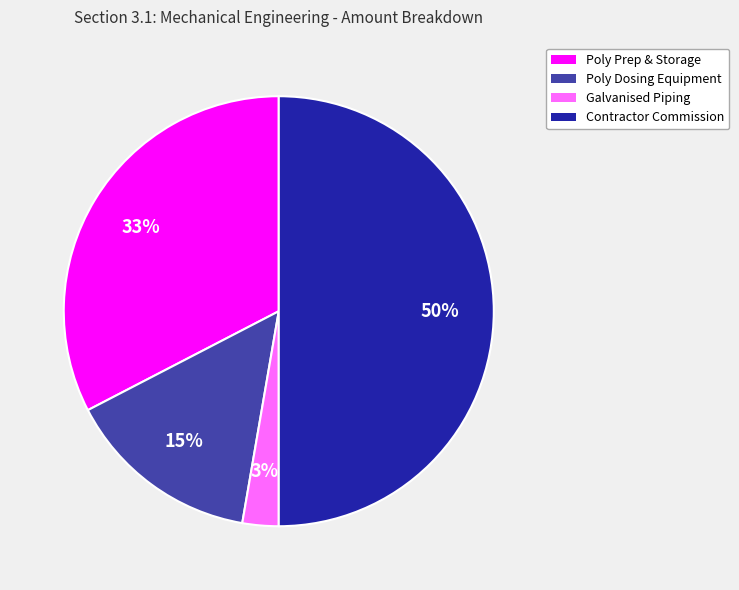

To the nearest percent, what is the difference between the largest and smallest slice percentages?

47%